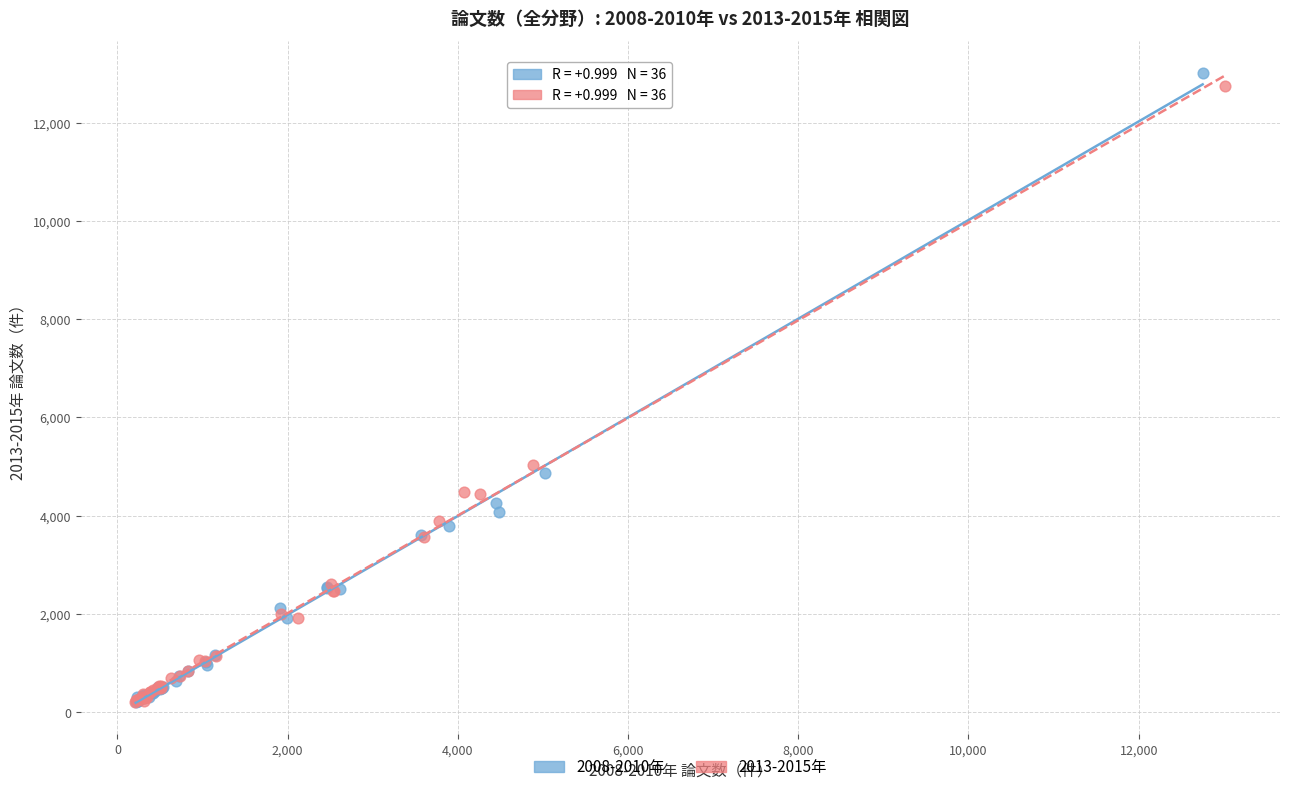

Which series has the largest Y range (max minus min)?

2008-2010年